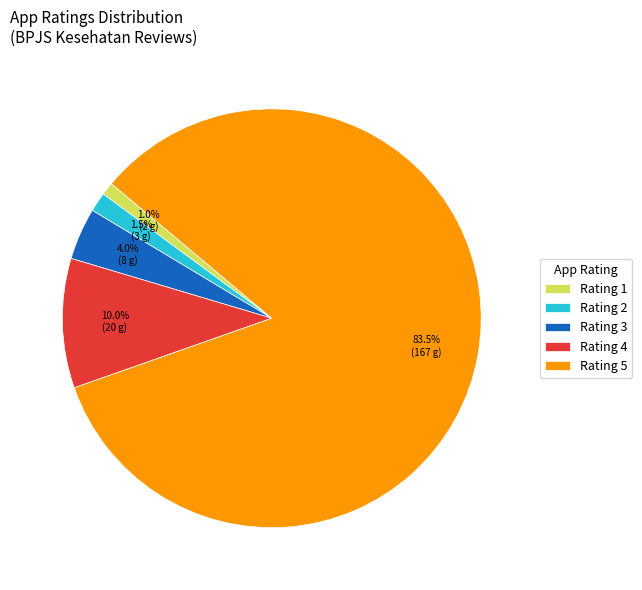

How many slices are in this pie chart?

5